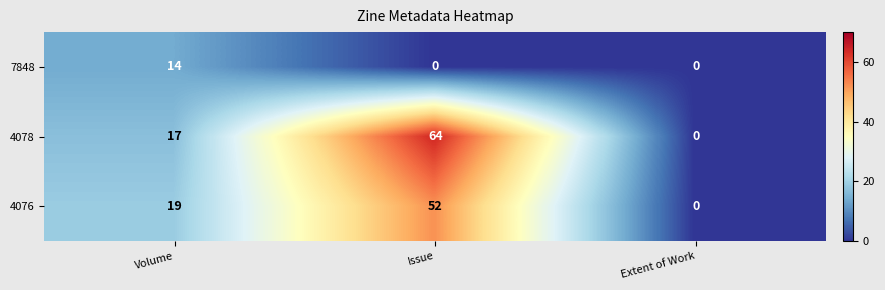

Reading left to right, transcribe all the data shown in this chart.

7848: Volume=14	Issue=0	Extent of Work=0
4078: Volume=17	Issue=64	Extent of Work=0
4076: Volume=19	Issue=52	Extent of Work=0